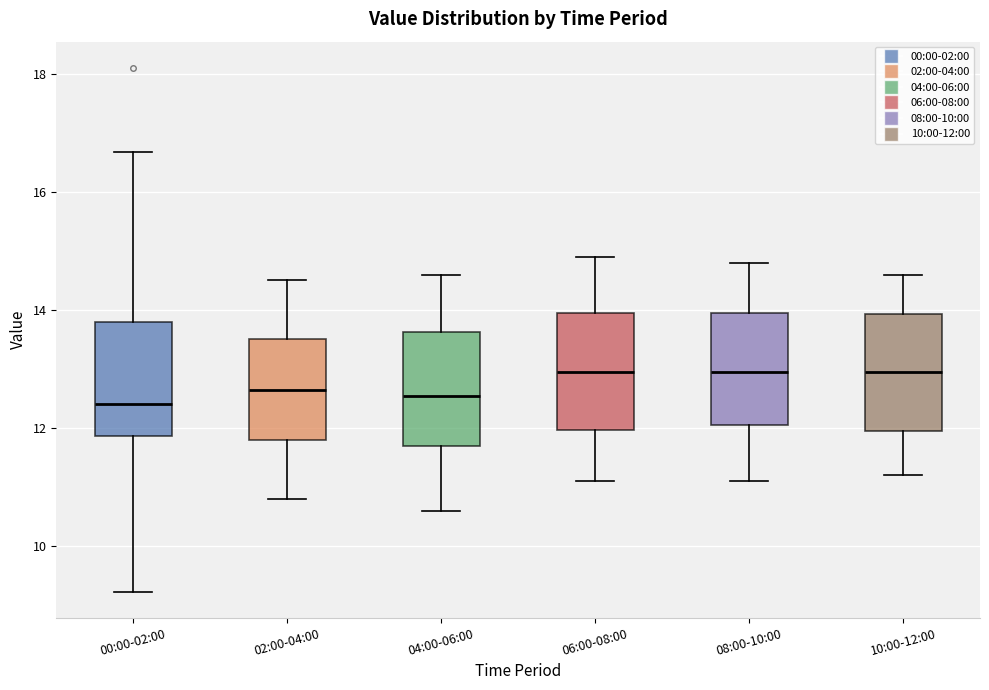

Reading left to right, read every box against the y-axis: the position of its median line, the range the box covers, and the ends of its whiskers. The values are not printed on the chart, so give them approximately, as read against the axis.

00:00-02:00: median 12.4, box 11.8 to 13.8, whiskers 9.2 to 16.6
02:00-04:00: median 12.6, box 11.8 to 13.6, whiskers 10.8 to 14.6
04:00-06:00: median 12.6, box 11.8 to 13.6, whiskers 10.6 to 14.6
06:00-08:00: median 13.0, box 12.0 to 14.0, whiskers 11.2 to 15.0
08:00-10:00: median 13.0, box 12.0 to 14.0, whiskers 11.2 to 14.8
10:00-12:00: median 13.0, box 12.0 to 14.0, whiskers 11.2 to 14.6